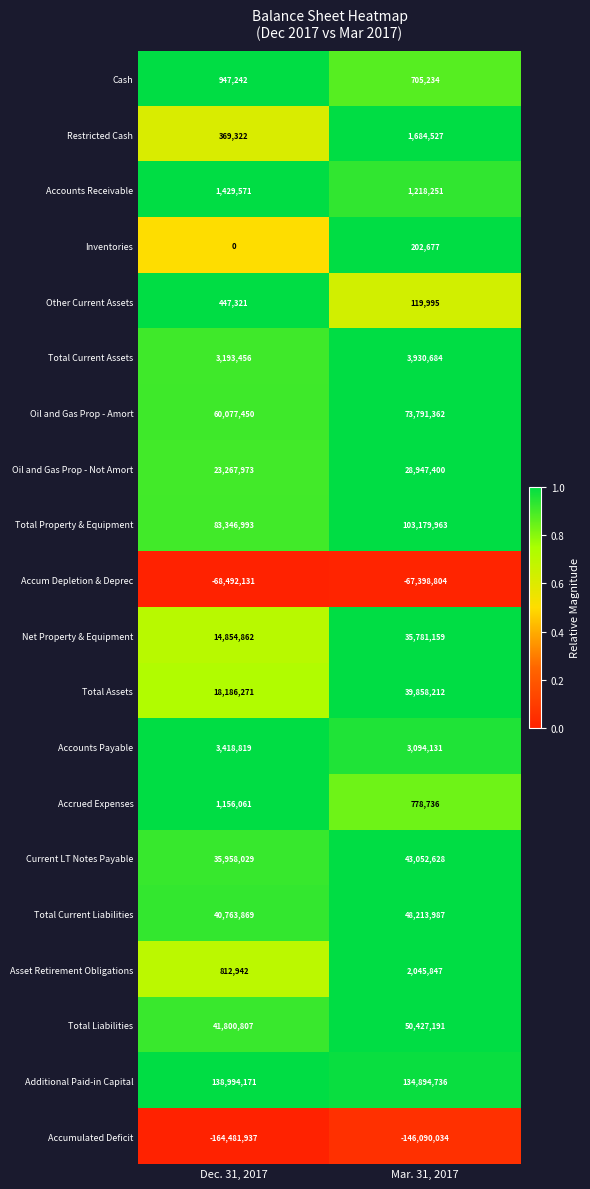

List the labels in order of Asset Retirement Obligations value, smallest first.

Dec. 31, 2017, Mar. 31, 2017